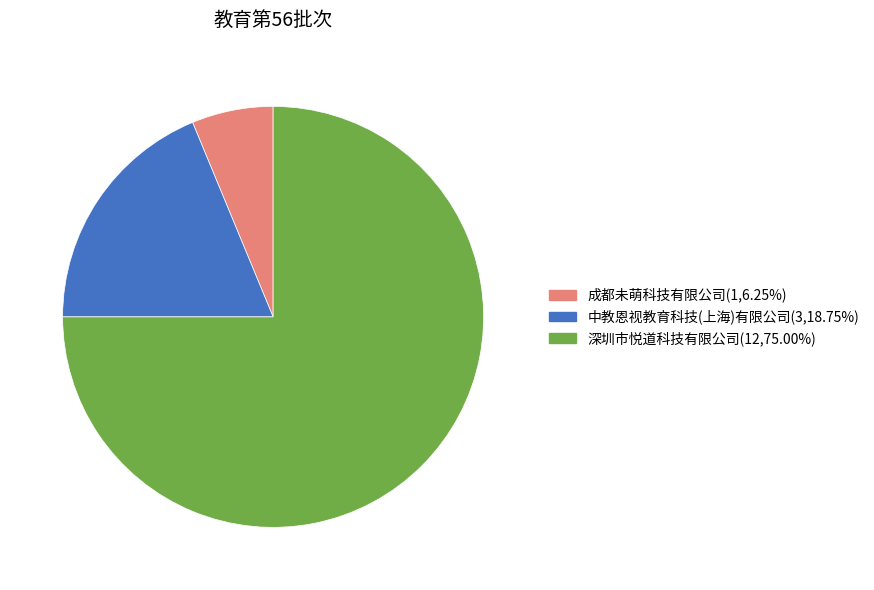

Does 深圳市悦道科技有限公司 represent more than half of the total?

Yes